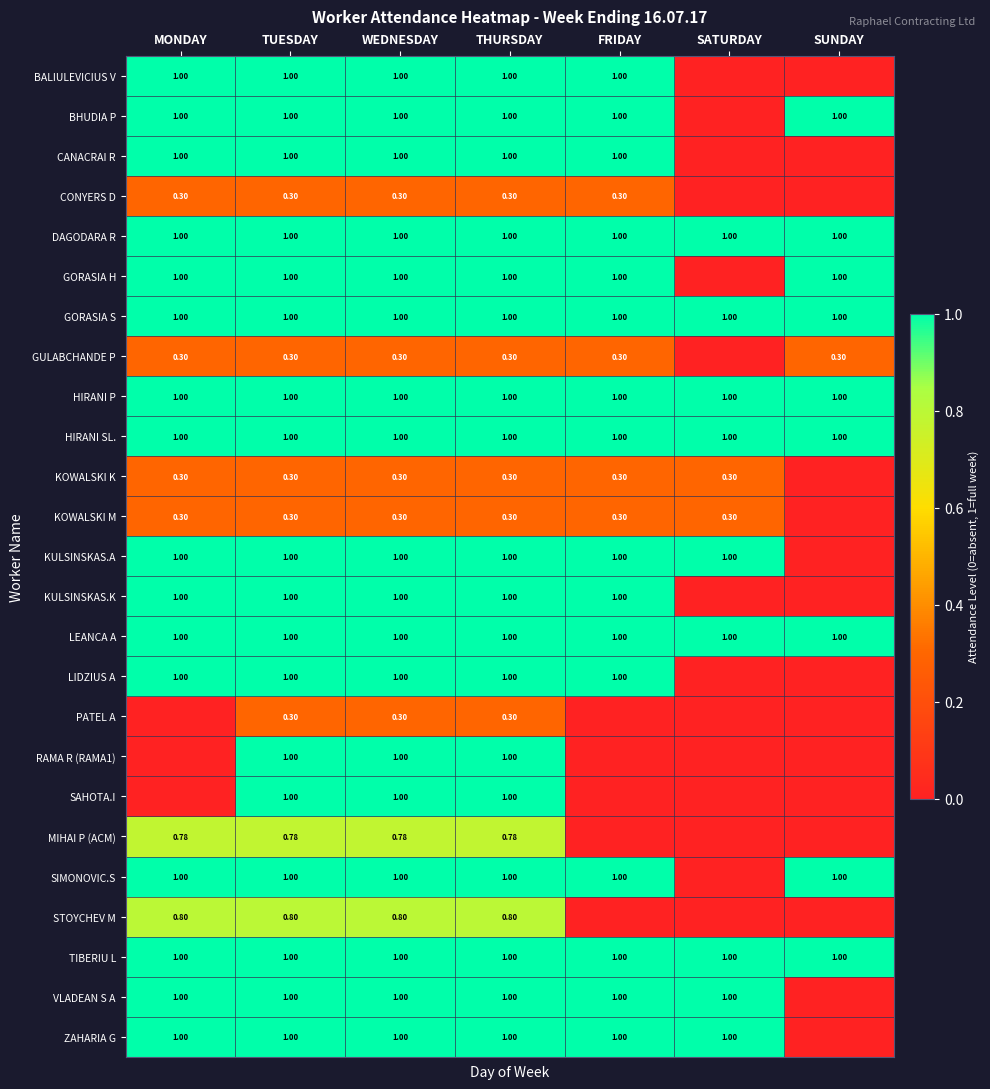

At which category does the chart reach its peak across all series?

MONDAY